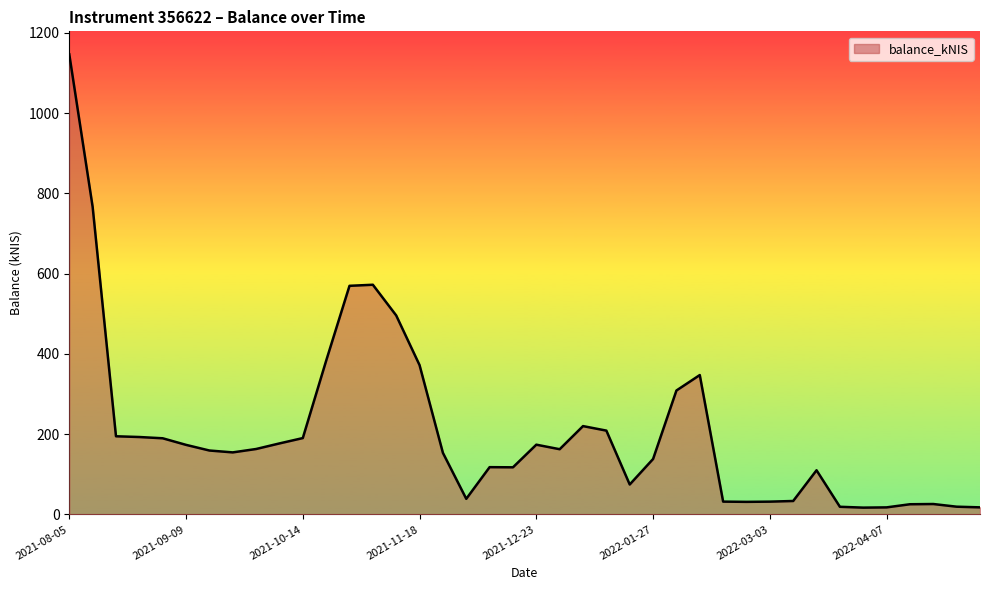

What is the greatest value displayed?

1146.3